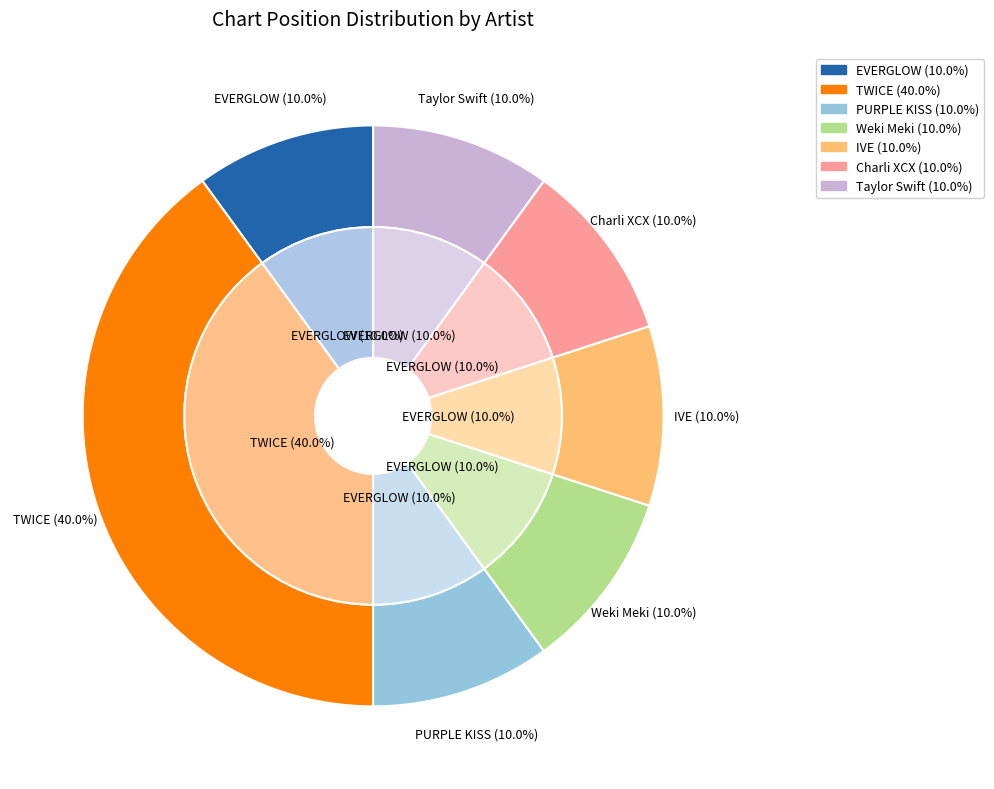

Combined, do IVE and Weki Meki account for over 50%?

No